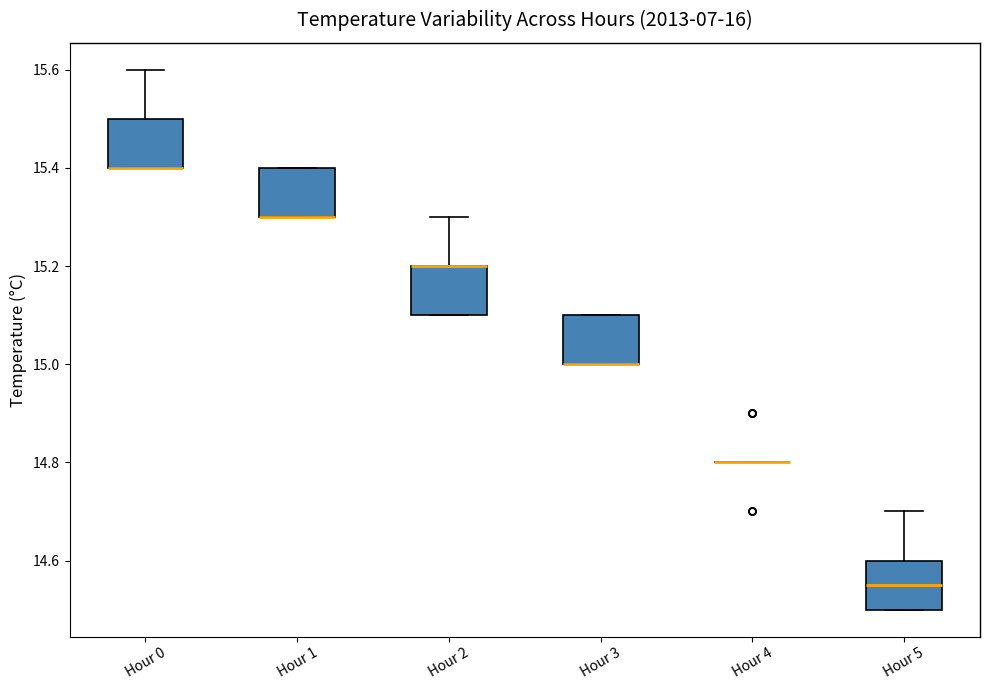

Reading left to right, transcribe this box plot: for each box, give where its median line is, the range the box spans, and where its two whiskers end, as read against the y-axis. The values are not printed on the chart, so give them approximately, as read against the axis.

Hour 0: median 15.40 (drawn on the box's lower edge), box 15.40 to 15.50, whiskers 15.40 to 15.60
Hour 1: median 15.30 (drawn on the box's lower edge), box 15.30 to 15.40, whiskers 15.30 to 15.40
Hour 2: median 15.20 (drawn on the box's upper edge), box 15.10 to 15.20, whiskers 15.10 to 15.30
Hour 3: median 15.00 (drawn on the box's lower edge), box 15.00 to 15.10, whiskers 15.00 to 15.10
Hour 4: box collapsed to a line at 14.80, whiskers 14.80 to 14.80
Hour 5: median 14.56, box 14.50 to 14.60, whiskers 14.50 to 14.70